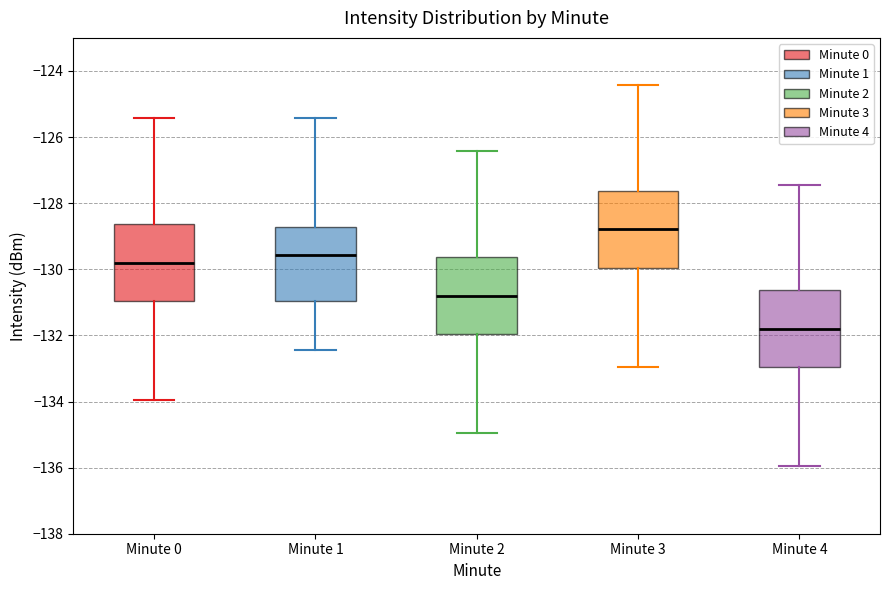

Reading left to right, read every box against the y-axis: the position of its median line, the range the box covers, and the ends of its whiskers. The values are not printed on the chart, so give them approximately, as read against the axis.

Minute 0: median -129.8, box -131.0 to -128.6, whiskers -134.0 to -125.4
Minute 1: median -129.6, box -131.0 to -128.8, whiskers -132.4 to -125.4
Minute 2: median -130.8, box -132.0 to -129.6, whiskers -135.0 to -126.4
Minute 3: median -128.8, box -130.0 to -127.6, whiskers -133.0 to -124.4
Minute 4: median -131.8, box -133.0 to -130.6, whiskers -136.0 to -127.4